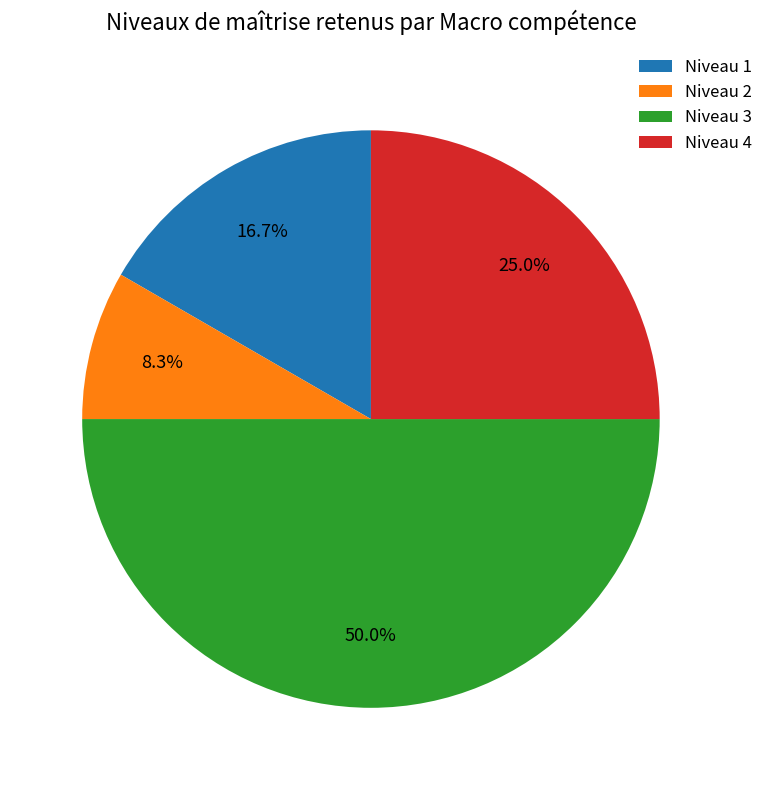

Combined, what portion of the pie is Niveau 4 and Niveau 2?

33.3%